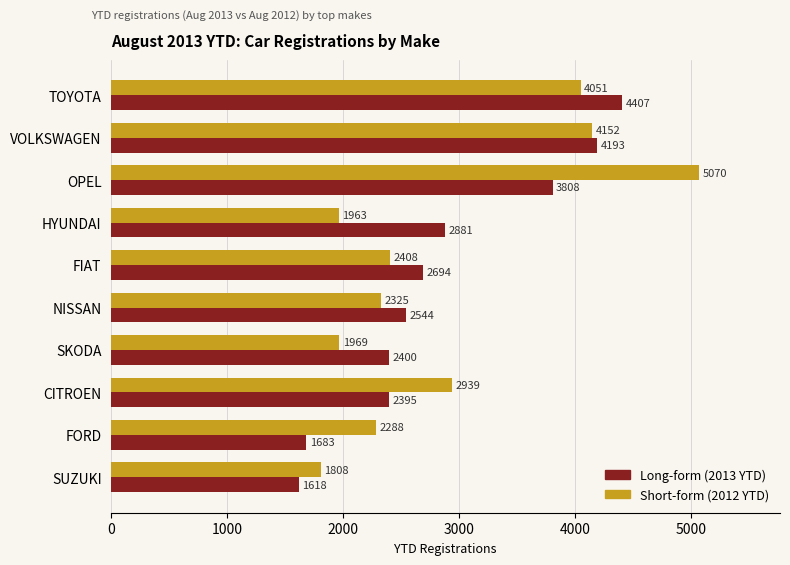

What is the spread (max minus min) of values at CITROEN?

544